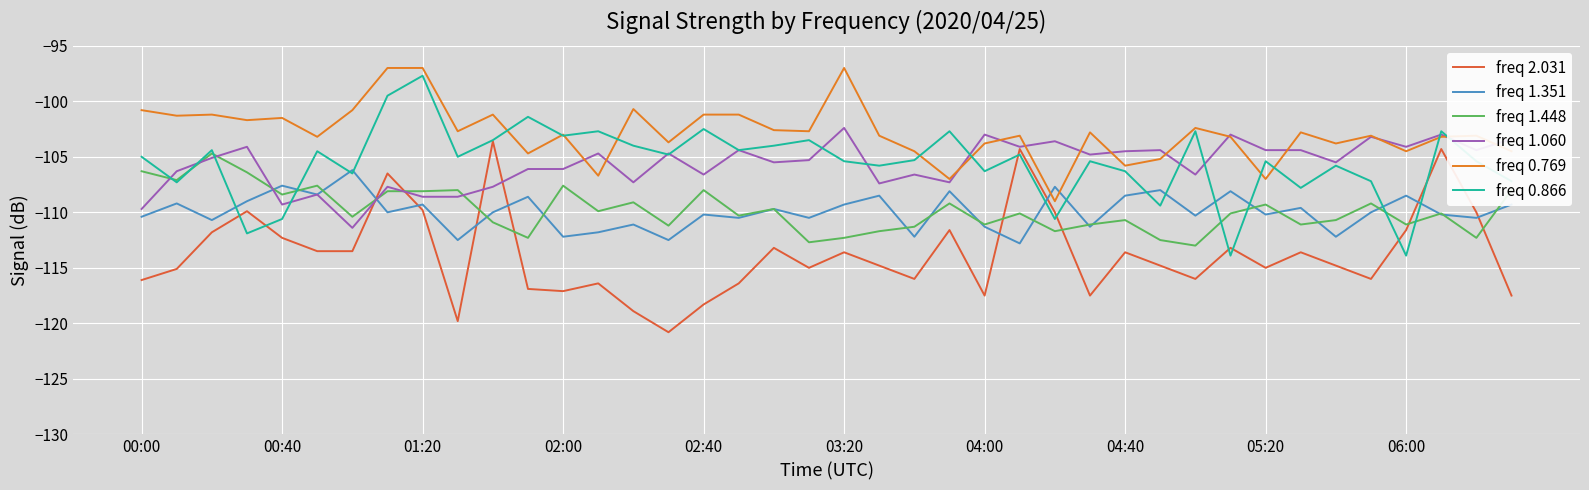

True or false: freq 1.448 and freq 0.769 cross at least once.

False